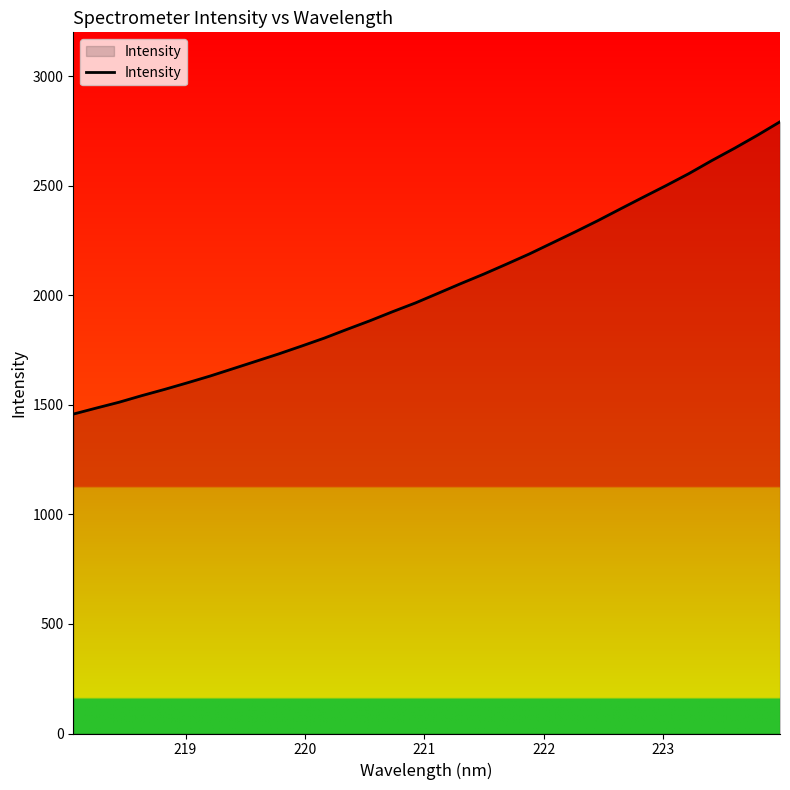

What is the minimum value shown in the chart?

1457.7